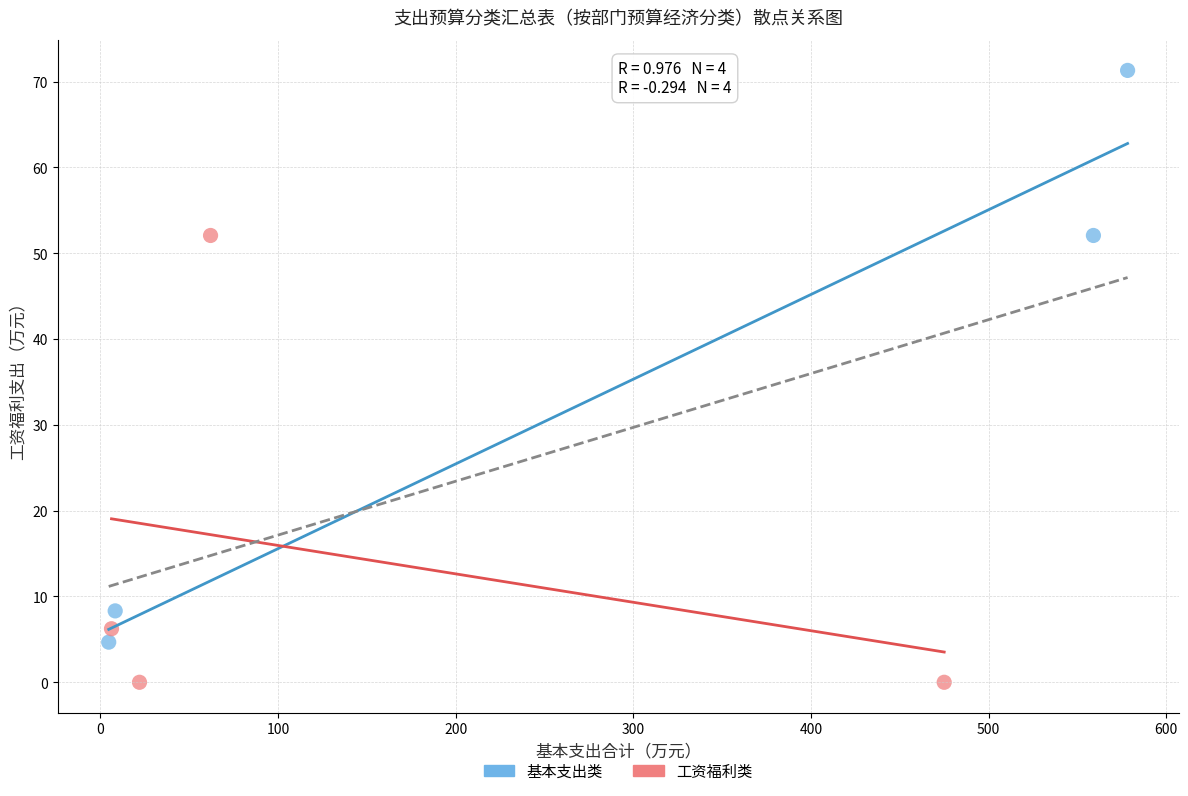

Which series contains the lowest Y value?

工资福利类